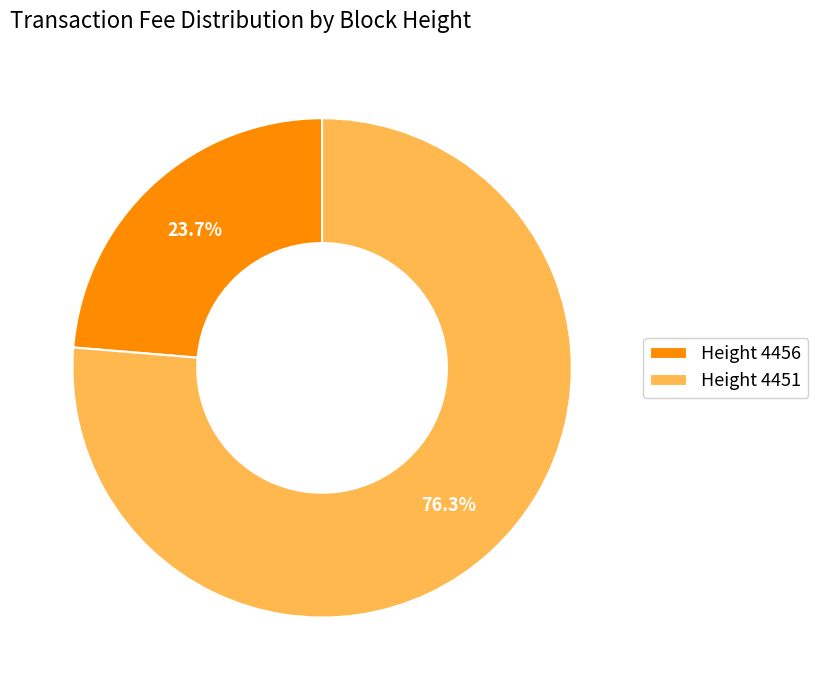

Do Height 4451 and Height 4456 together represent more than half of the pie?

Yes